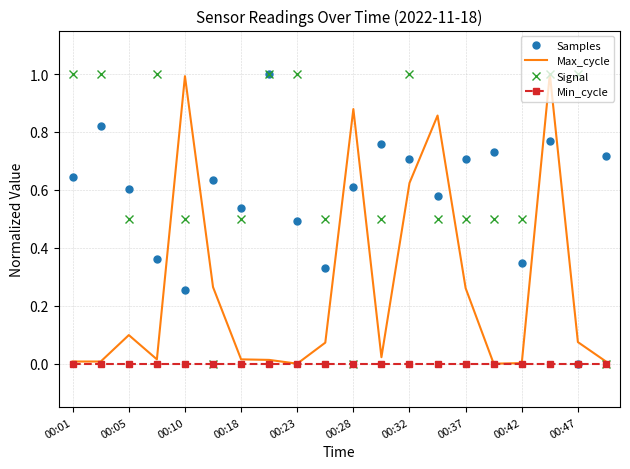

How many times do Samples and Max_cycle cross each other?

8